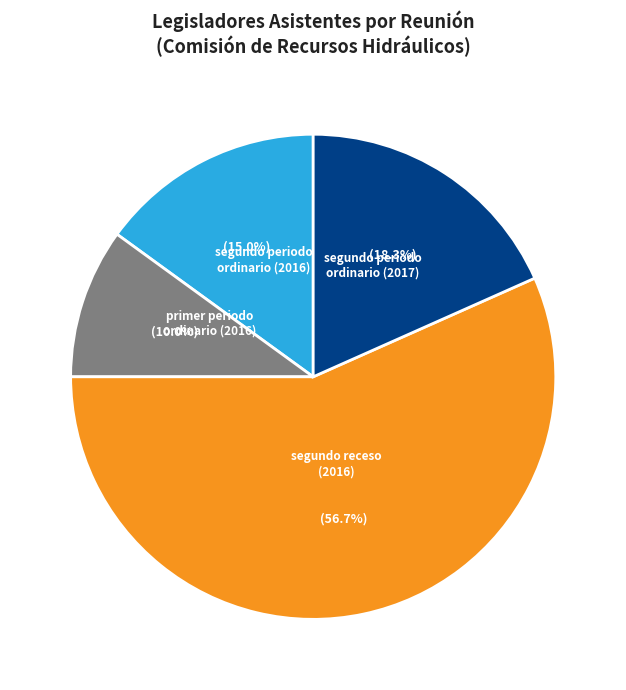

What is the ratio of the value at primer periodo ordinario (2016) to the value at segundo periodo ordinario (2016)?

0.7